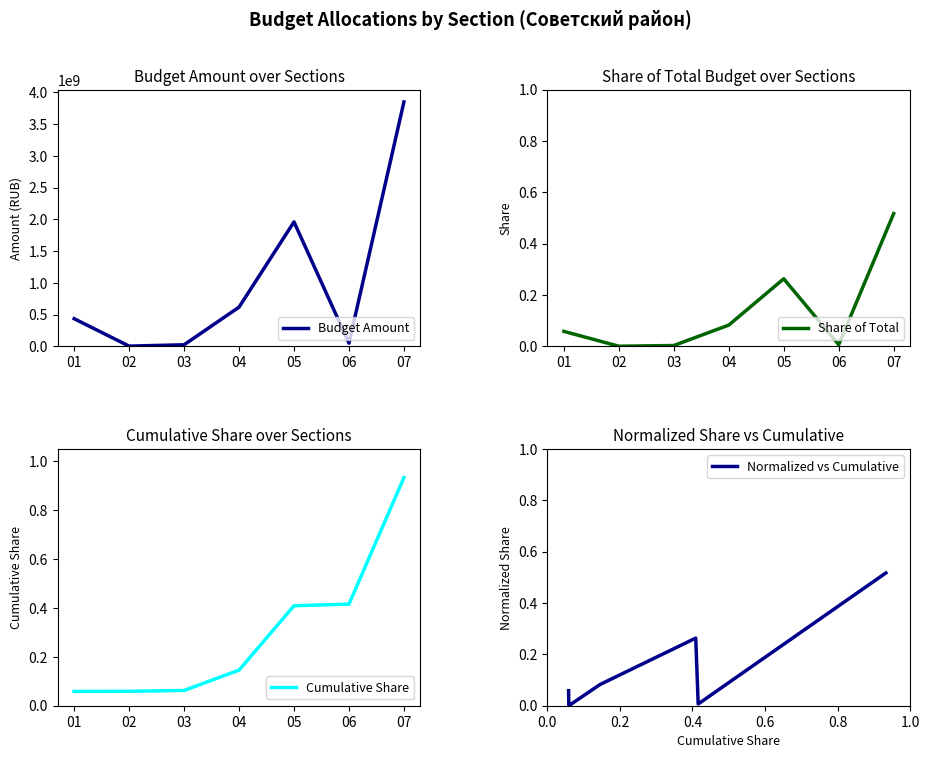

What is the maximum value shown in the chart?

3846924762.8